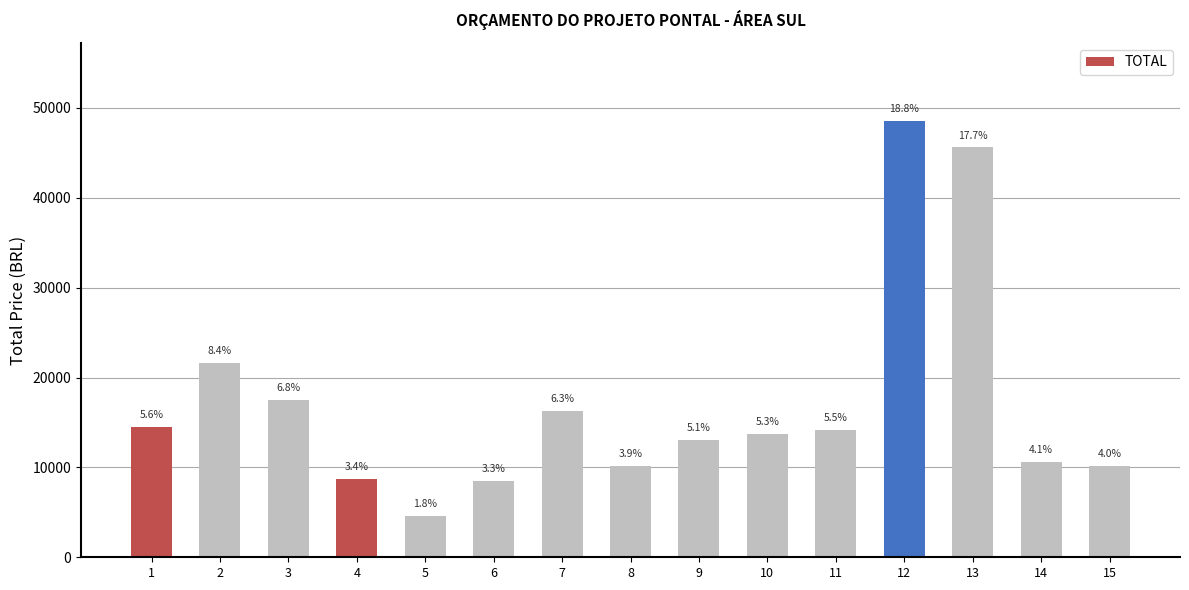

What is the change in value from 8 to 15?

+45.2